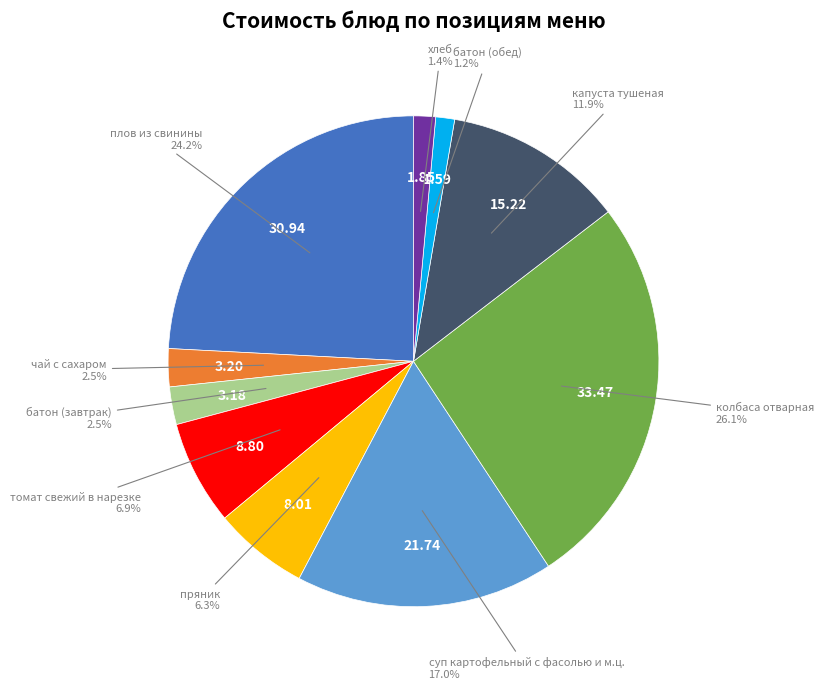

Is there a majority slice in this chart?

No